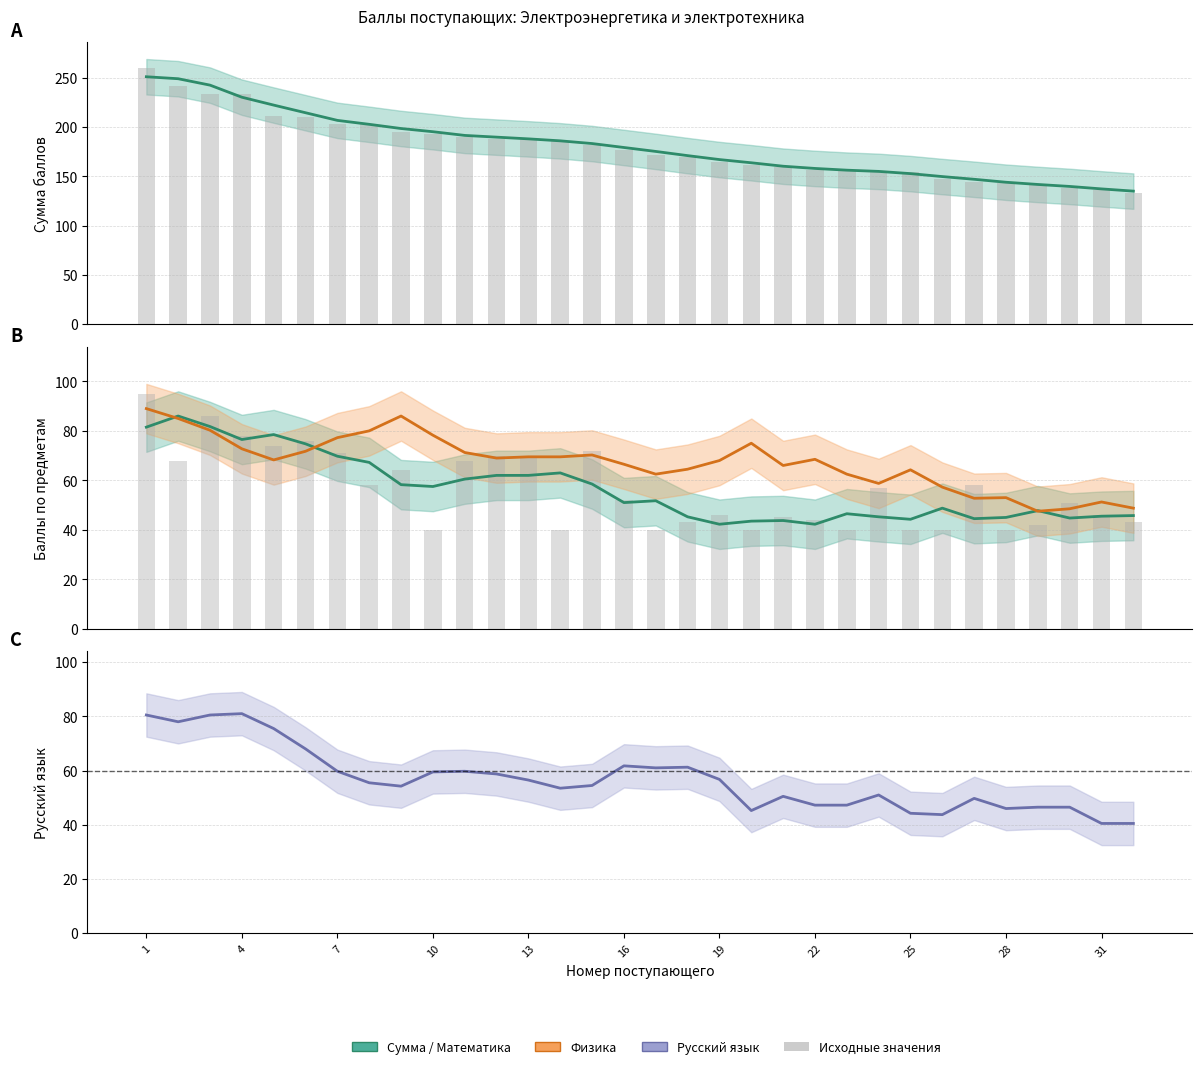

Which series has the widest spread of values?

Сумма баллов (исх.)